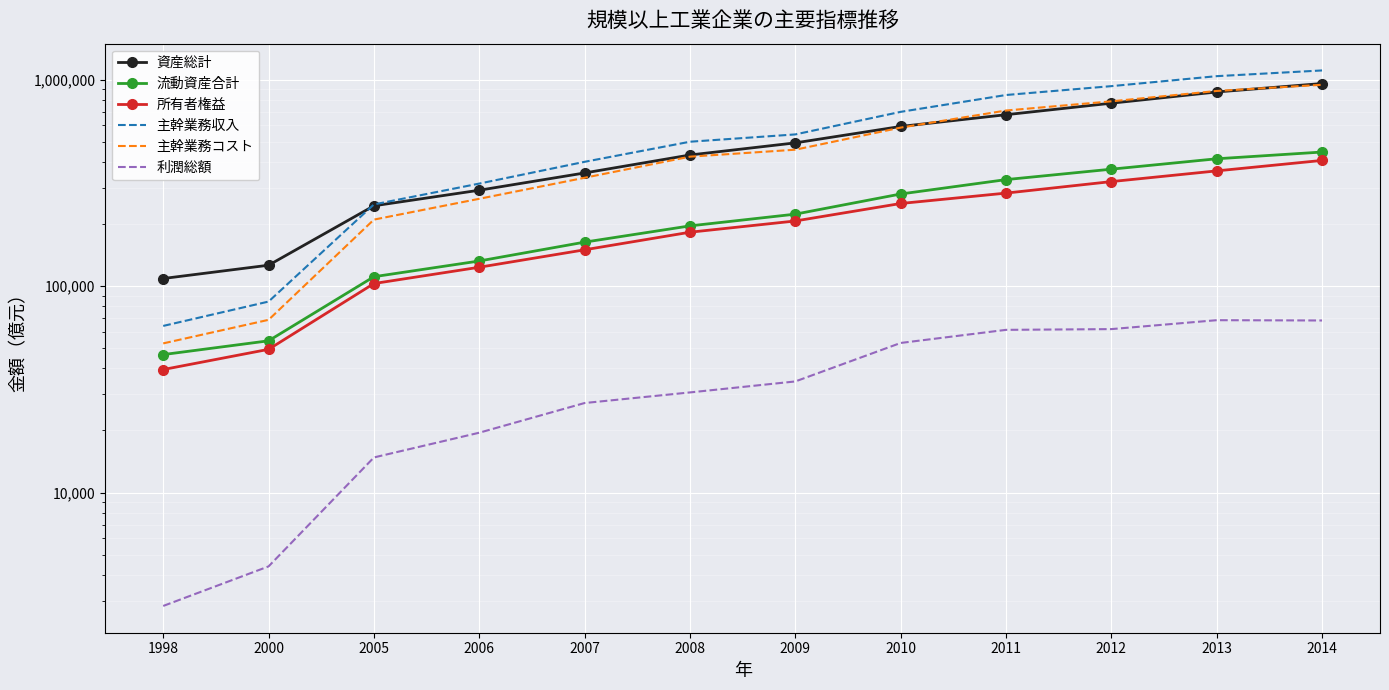

At 2013, list the series in order from largest to smallest.

主幹業務収入, 主幹業務コスト, 資産総計, 流動資産合計, 所有者権益, 利潤総額